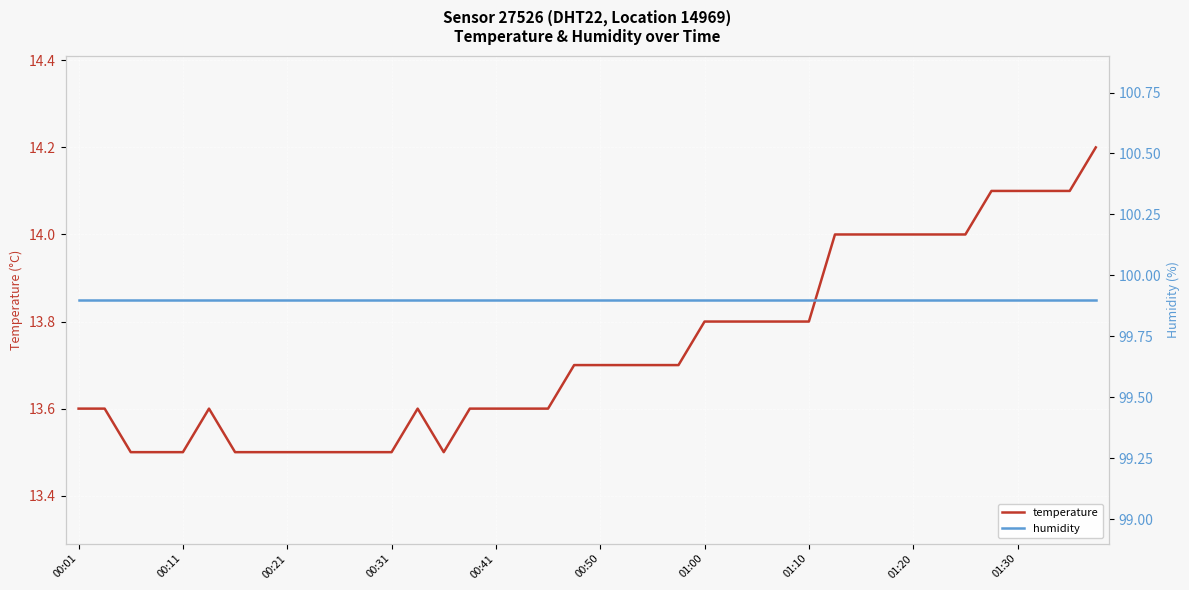

Rank the series by their maximum value, from highest to lowest.

humidity, temperature